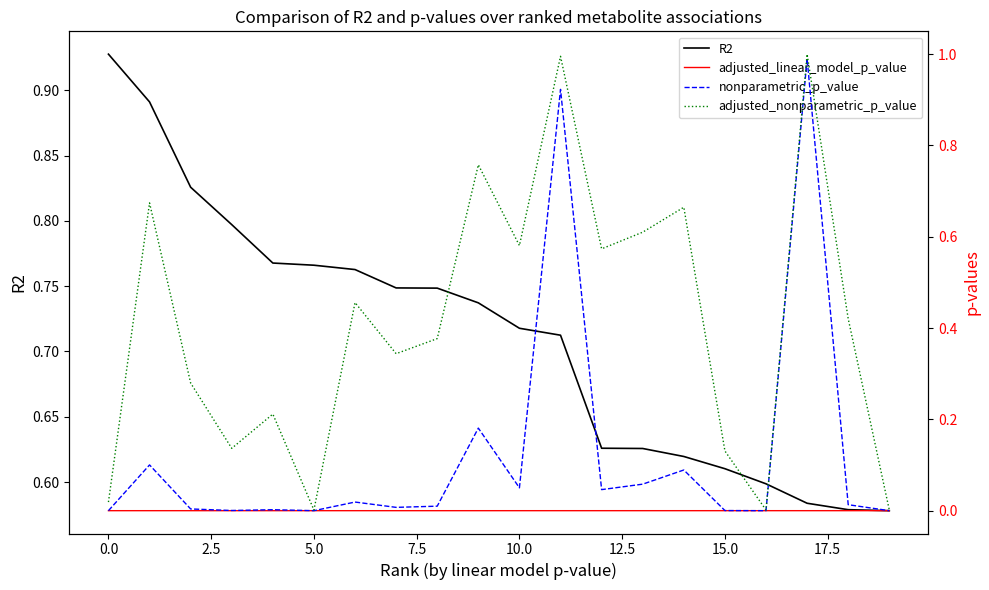

Rank the series by their average value, from lowest to highest.

adjusted_linear_model_p_value, nonparametric_p_value, adjusted_nonparametric_p_value, R2